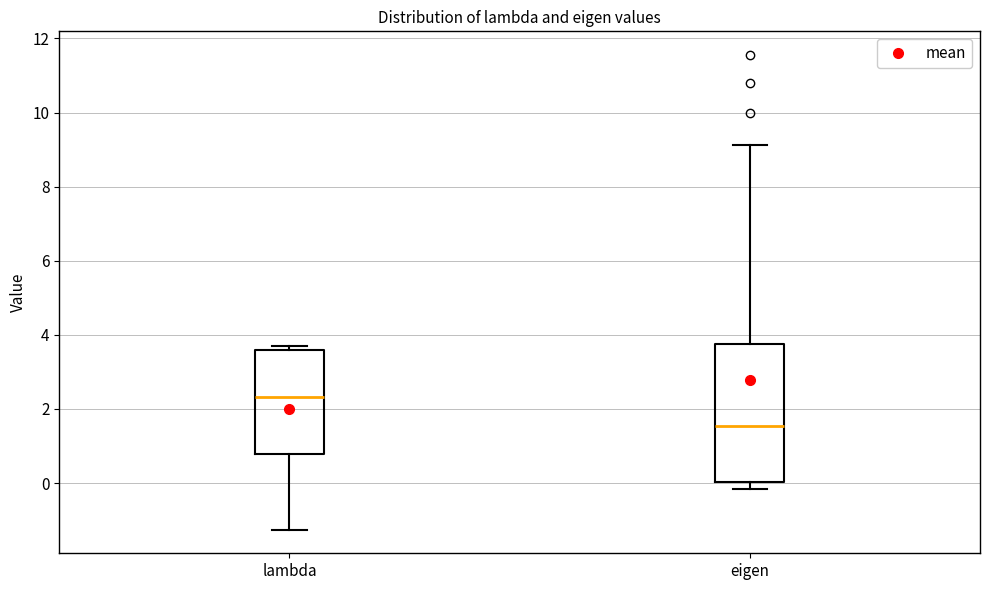

Reading left to right, transcribe this box plot: for each box, give where its median line is, the range the box spans, and where its two whiskers end, as read against the y-axis. The values are not printed on the chart, so give them approximately, as read against the axis.

lambda: median 2.4, box 0.8 to 3.6, whiskers -1.2 to 3.6 (just above the box's upper edge)
eigen: median 1.6, box 0.0 to 3.8, whiskers -0.2 to 9.2